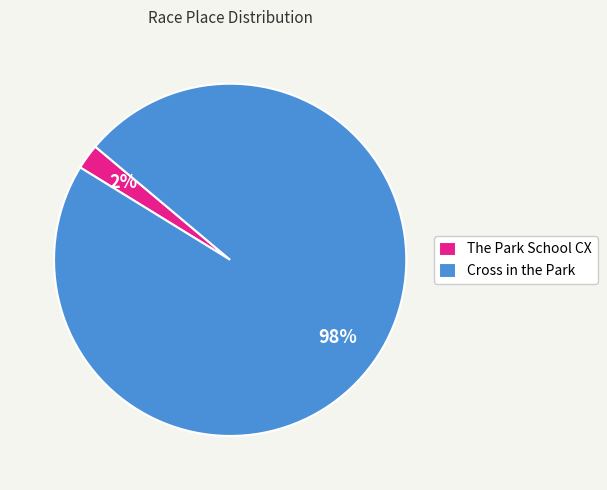

How many segments does this pie chart have?

2